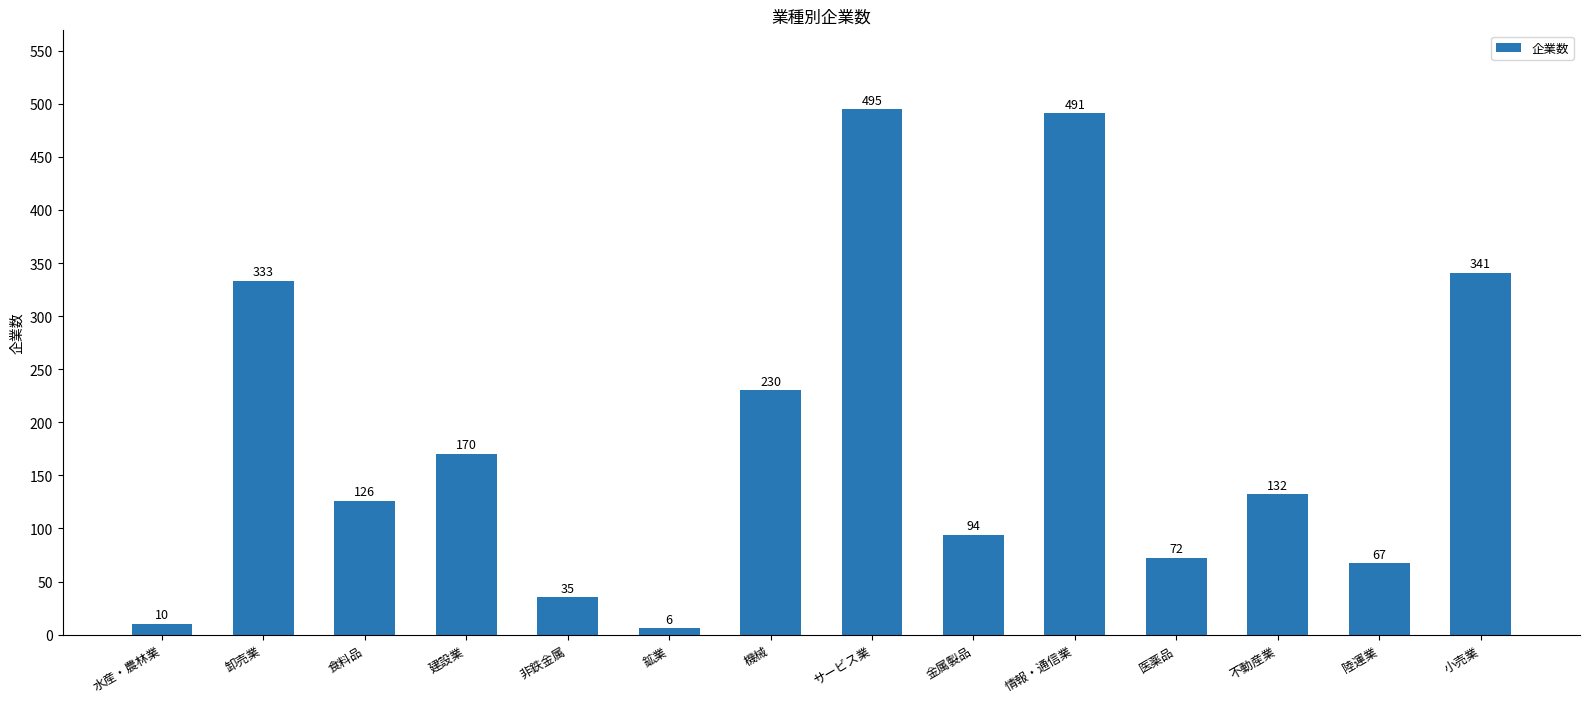

The value at 食料品 is 29. True or false?

False